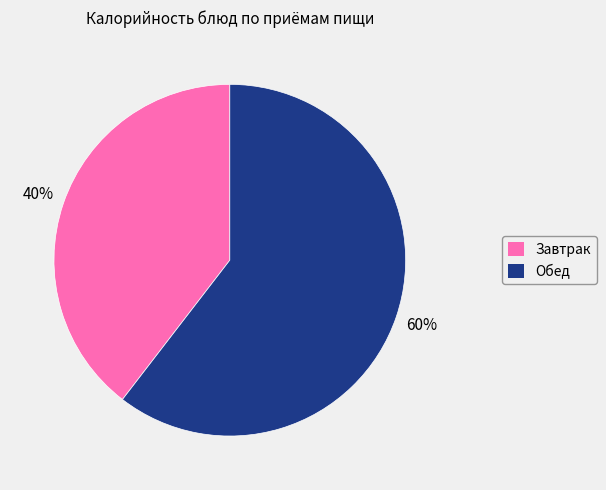

To the nearest percent, what portion does Обед represent?

60%